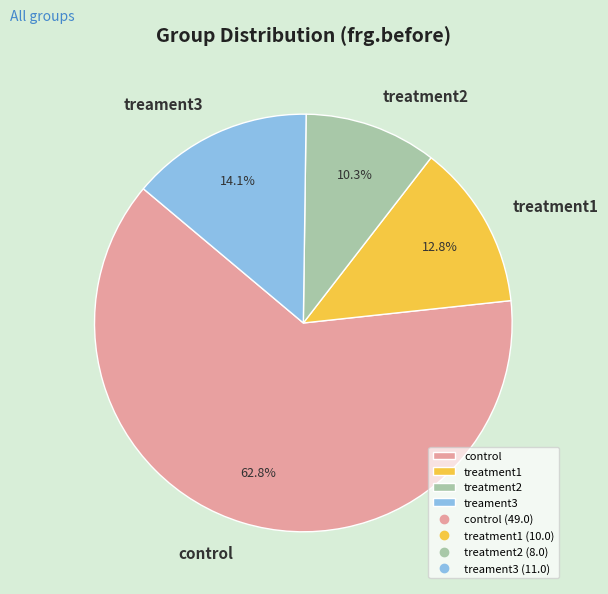

Is it true that control is 63% of the pie?

True